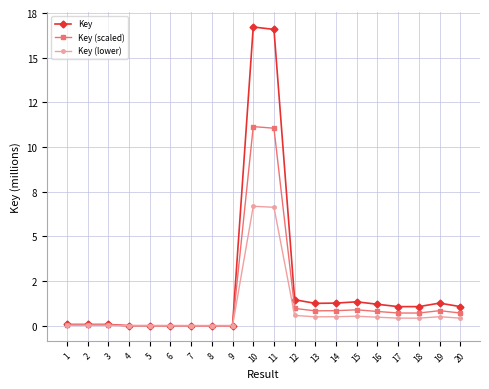

Is this an area chart (filled region under the line)?

No